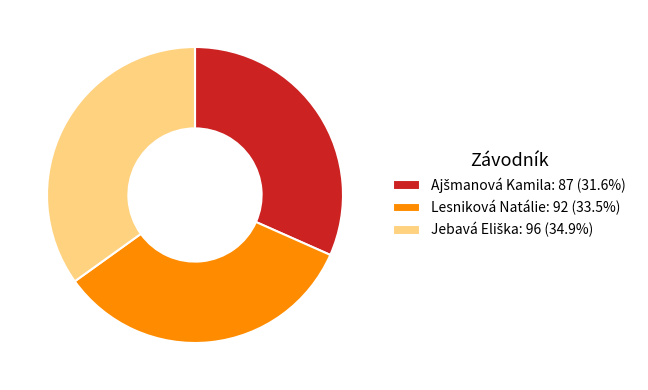

Does Lesniková Natálie: 92 (33.5%) account for over 50% of the chart?

No